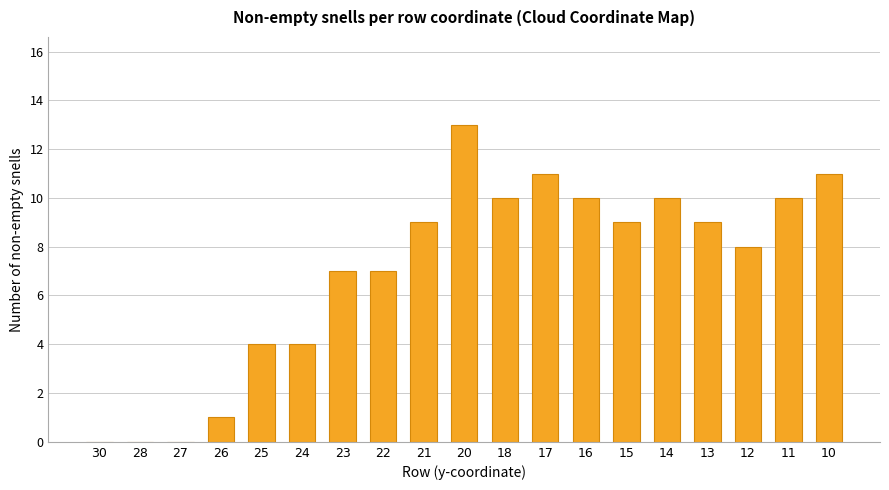

The chart shows a value of 4 at 24. True or false?

True